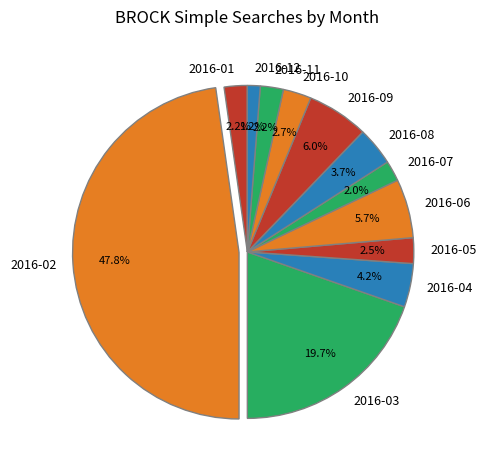

The 2016-07 slice represents 12% of the pie. True or false?

False